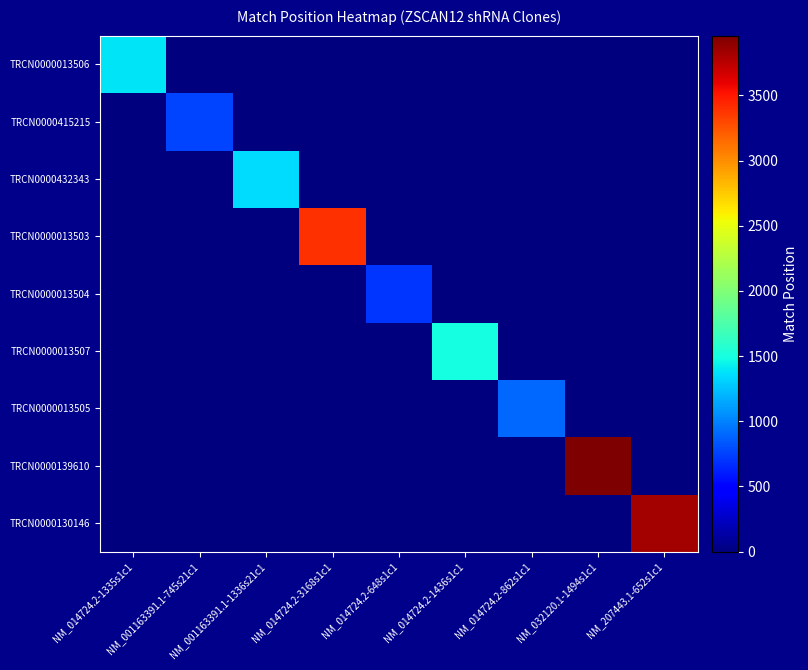

Between NM_032120.1-1494s1c1 and NM_014724.2-3168s1c1, which is larger?

NM_032120.1-1494s1c1